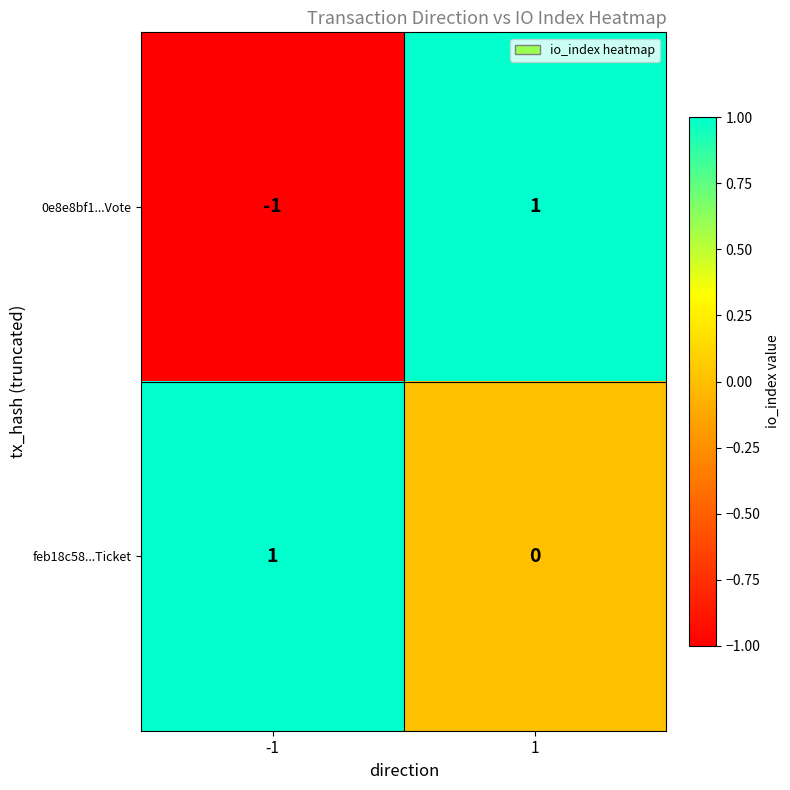

Count the number of categories in the chart.

2